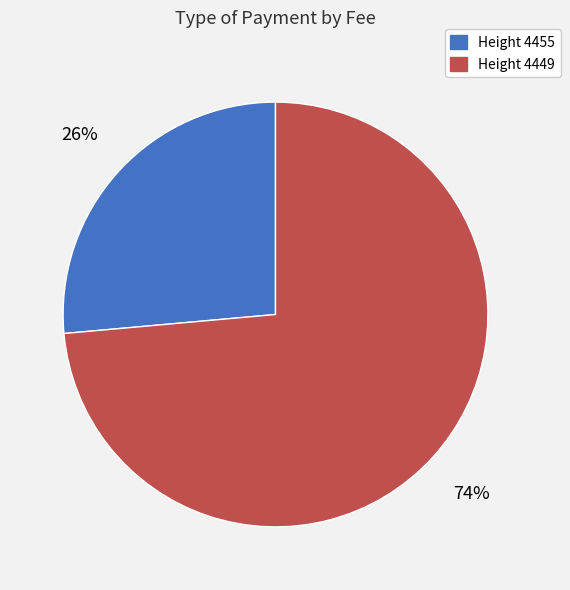

Which slice is the largest?

Height 4449